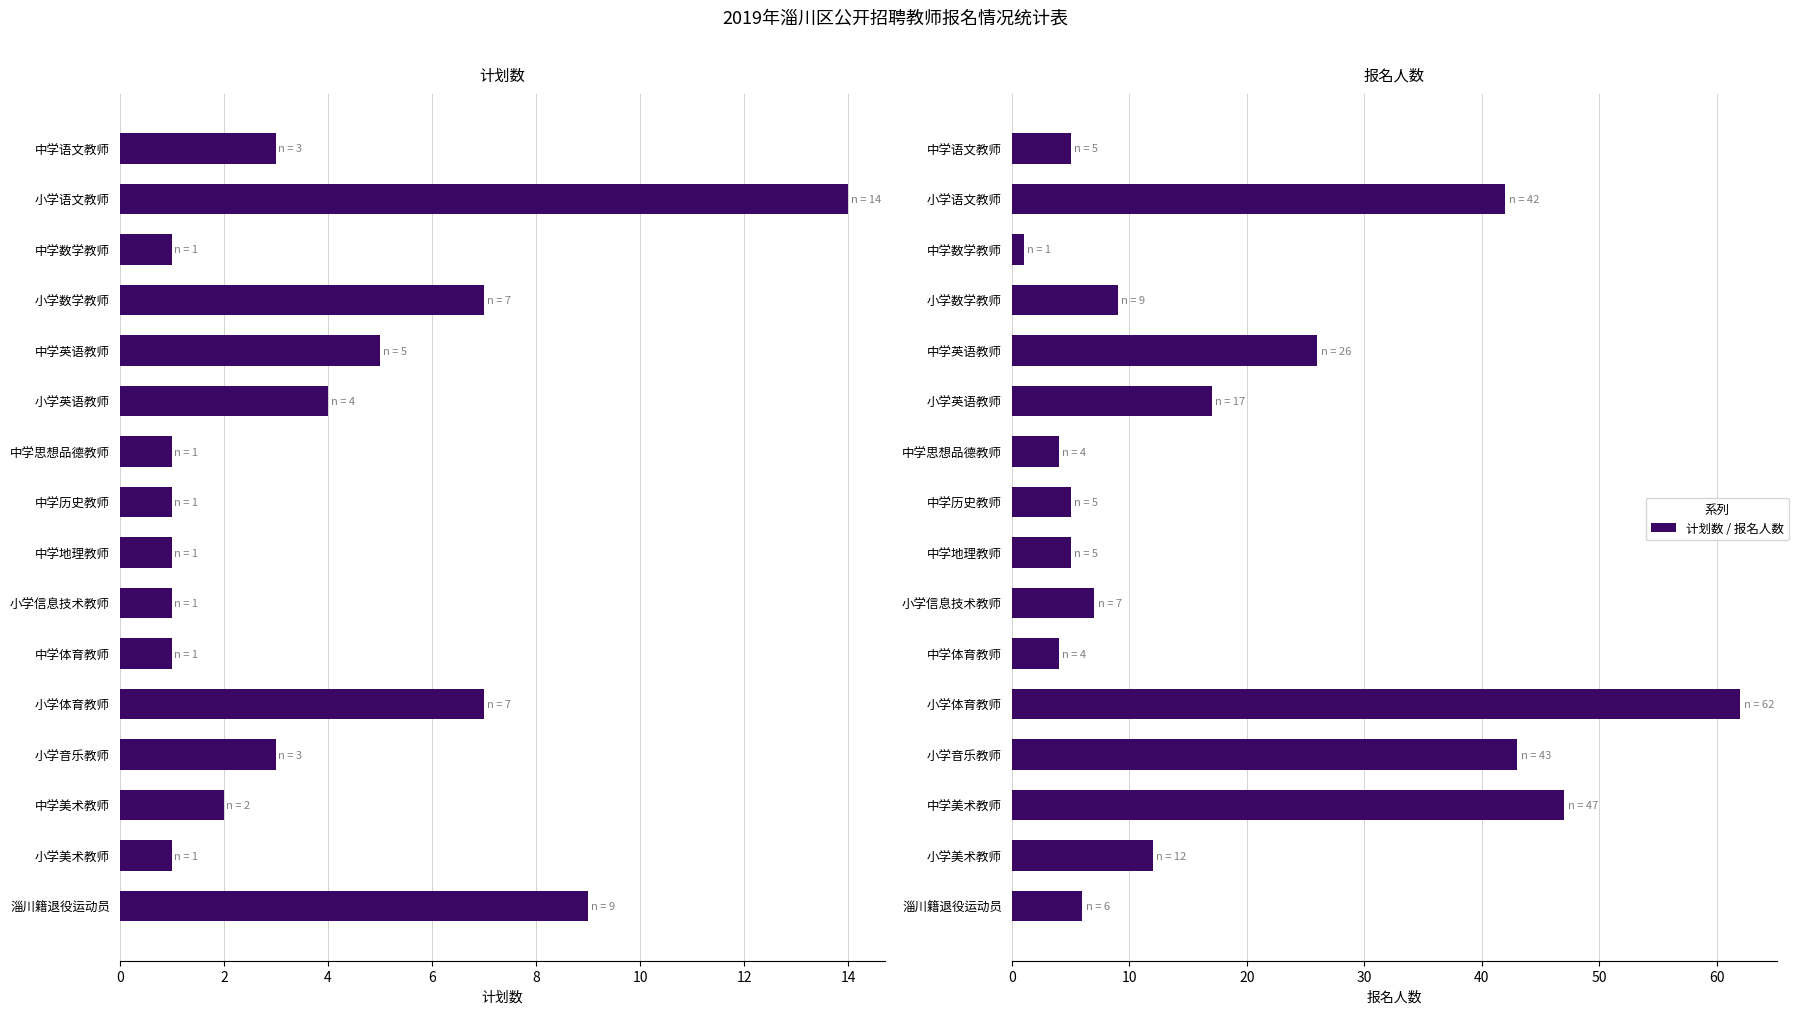

True or false: 计划数 has a value of 1 at 小学音乐教师.

False